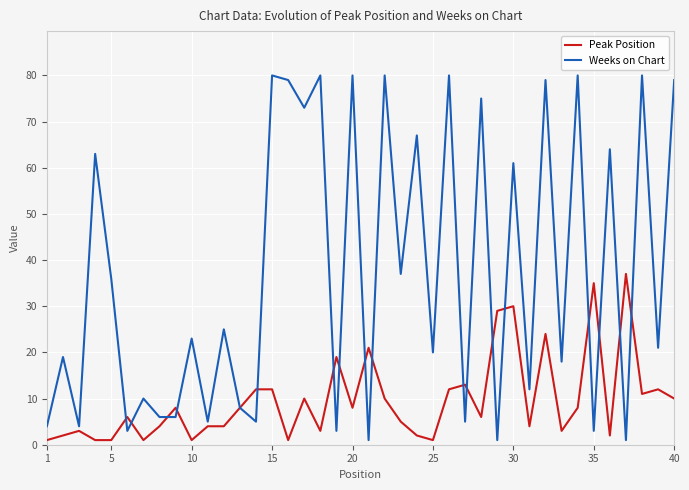

The value of Weeks on Chart at 25 is 20. True or false?

True